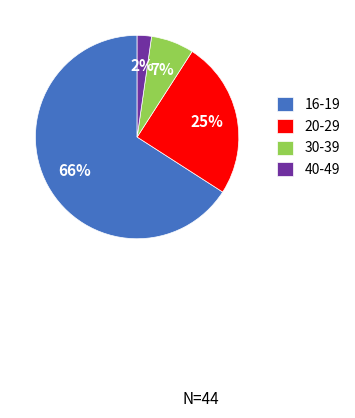

Does 16-19 account for over 50% of the chart?

Yes